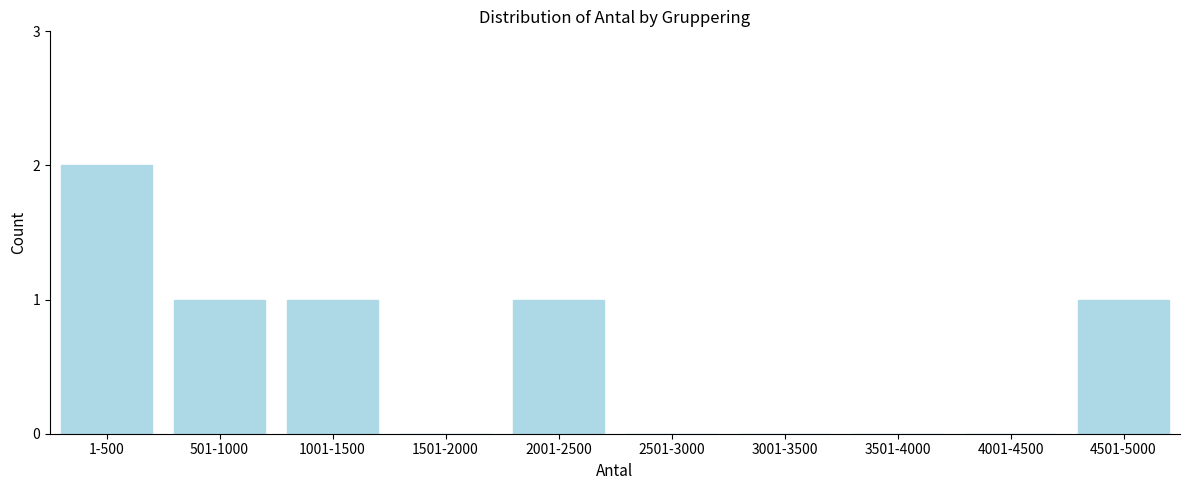

Reading left to right, what are all the values shown in this chart?

1-500=2	501-1000=1	1001-1500=1	1501-2000=0	2001-2500=1	2501-3000=0	3001-3500=0	3501-4000=0	4001-4500=0	4501-5000=1